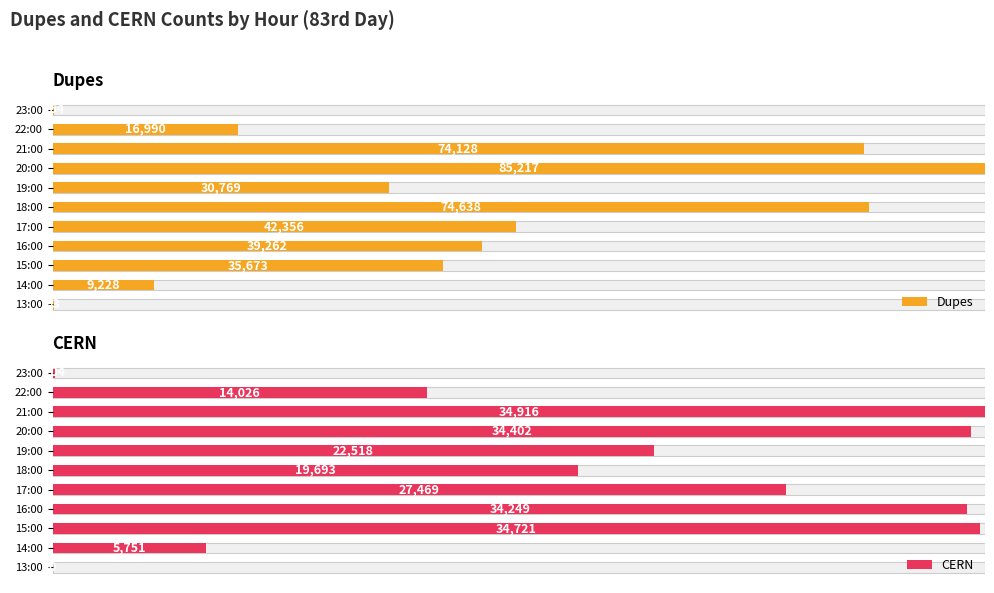

What are all the series names shown in the legend?

Dupes, CERN